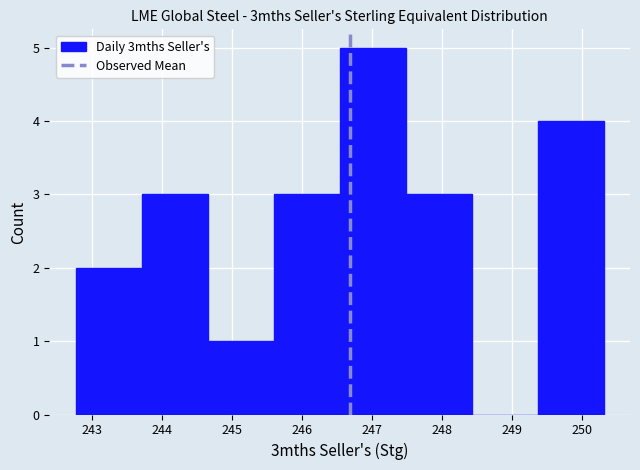

Reading left to right, list every bar in this chart as the range it spans on the x-axis followed by its height. Neither the bar edges nor the heights are printed on the chart, so give them approximately, as read against the axes.

242.8 to 243.7: 2
243.7 to 244.7: 3
244.7 to 245.6: 1
245.6 to 246.5: 3
246.5 to 247.5: 5
247.5 to 248.4: 3
248.4 to 249.4: 0
249.4 to 250.3: 4